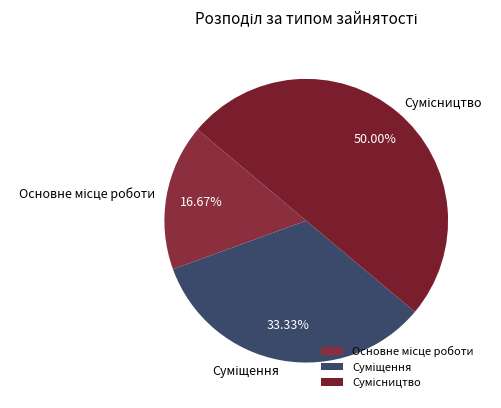

Which category has the smallest portion of the pie?

Основне місце роботи